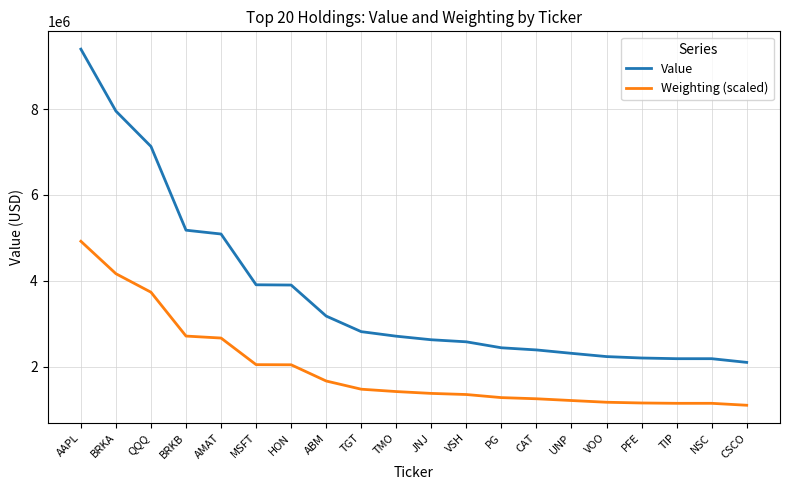

Is the value of Value at HON greater than the value of Weighting (scaled) at NSC?

Yes